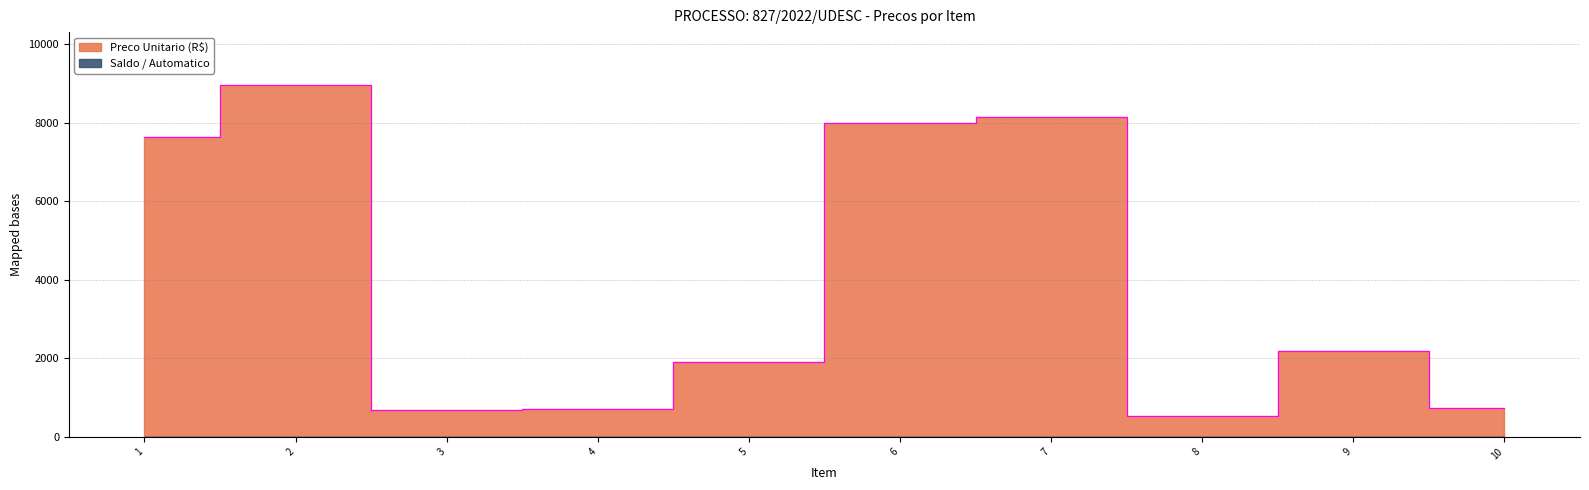

Does the chart display data point markers on the line(s)?

No